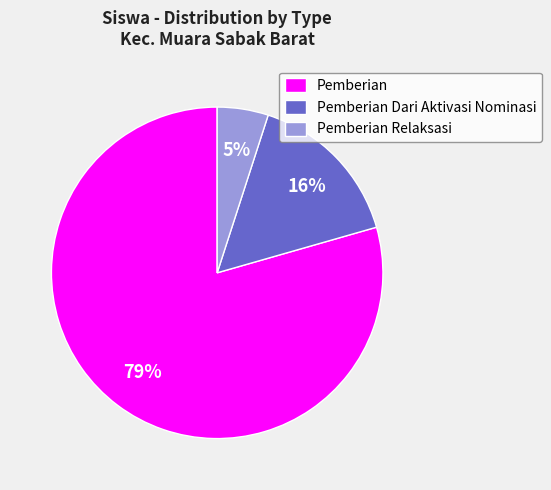

Count the number of slices in the pie.

3